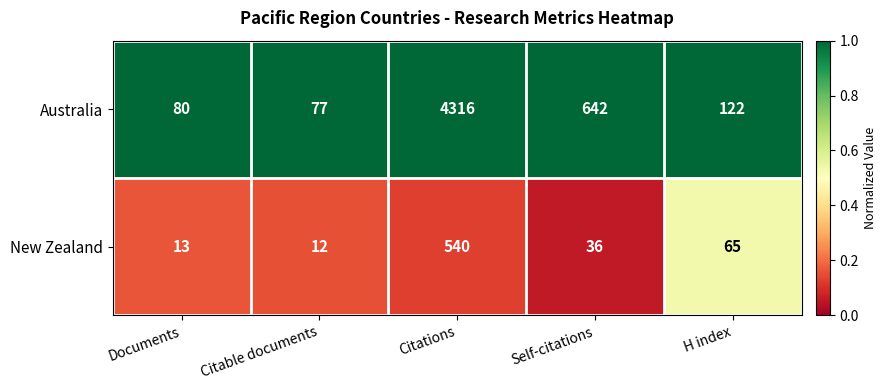

What is the difference between the maximum and second lowest values in the Australia series?

4236